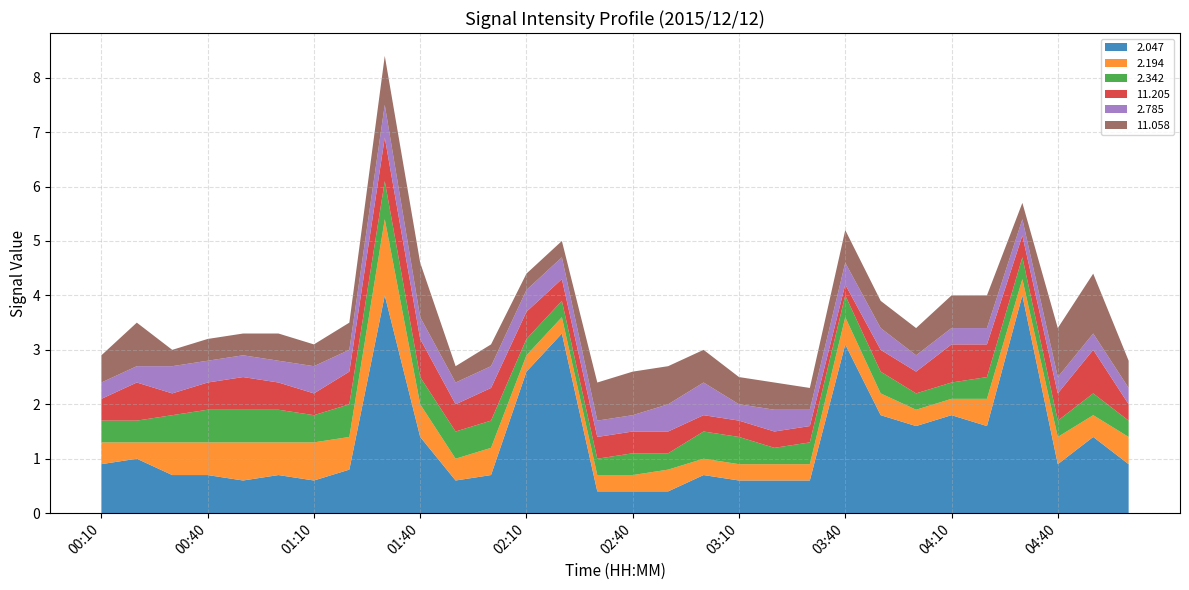

Reading right to left, list all the values displayed in this chart.

2.047: 05:00=0.9	04:50=1.4	04:40=0.9	04:30=4.0	04:20=1.6	04:10=1.8	04:00=1.6	03:50=1.8	03:40=3.1	03:30=0.6	03:20=0.6	03:10=0.6	03:00=0.7	02:50=0.4	02:40=0.4	02:30=0.4	02:20=3.3	02:10=2.6	02:00=0.7	01:50=0.6	01:40=1.4	01:30=4.0	01:20=0.8	01:10=0.6	01:00=0.7	00:50=0.6	00:40=0.7	00:30=0.7	00:20=1.0	00:10=0.9
2.194: 05:00=0.5	04:50=0.4	04:40=0.5	04:30=0.3	04:20=0.5	04:10=0.3	04:00=0.3	03:50=0.4	03:40=0.5	03:30=0.3	03:20=0.3	03:10=0.3	03:00=0.3	02:50=0.4	02:40=0.3	02:30=0.3	02:20=0.3	02:10=0.3	02:00=0.5	01:50=0.4	01:40=0.6	01:30=1.4	01:20=0.6	01:10=0.7	01:00=0.6	00:50=0.7	00:40=0.6	00:30=0.6	00:20=0.3	00:10=0.4
2.342: 05:00=0.3	04:50=0.4	04:40=0.3	04:30=0.4	04:20=0.4	04:10=0.3	04:00=0.3	03:50=0.4	03:40=0.4	03:30=0.4	03:20=0.3	03:10=0.5	03:00=0.5	02:50=0.3	02:40=0.4	02:30=0.3	02:20=0.3	02:10=0.3	02:00=0.5	01:50=0.5	01:40=0.5	01:30=0.7	01:20=0.6	01:10=0.5	01:00=0.6	00:50=0.6	00:40=0.6	00:30=0.5	00:20=0.4	00:10=0.4
11.205: 05:00=0.3	04:50=0.8	04:40=0.5	04:30=0.4	04:20=0.6	04:10=0.7	04:00=0.4	03:50=0.4	03:40=0.2	03:30=0.3	03:20=0.3	03:10=0.3	03:00=0.3	02:50=0.4	02:40=0.4	02:30=0.4	02:20=0.4	02:10=0.5	02:00=0.6	01:50=0.5	01:40=0.7	01:30=0.8	01:20=0.6	01:10=0.4	01:00=0.5	00:50=0.6	00:40=0.5	00:30=0.4	00:20=0.7	00:10=0.4
2.785: 05:00=0.3	04:50=0.3	04:40=0.3	04:30=0.3	04:20=0.3	04:10=0.3	04:00=0.3	03:50=0.4	03:40=0.4	03:30=0.3	03:20=0.4	03:10=0.3	03:00=0.6	02:50=0.5	02:40=0.3	02:30=0.3	02:20=0.4	02:10=0.4	02:00=0.4	01:50=0.4	01:40=0.4	01:30=0.6	01:20=0.4	01:10=0.5	01:00=0.4	00:50=0.4	00:40=0.4	00:30=0.5	00:20=0.3	00:10=0.3
11.058: 05:00=0.5	04:50=1.1	04:40=0.9	04:30=0.3	04:20=0.6	04:10=0.6	04:00=0.5	03:50=0.5	03:40=0.6	03:30=0.4	03:20=0.5	03:10=0.5	03:00=0.6	02:50=0.7	02:40=0.8	02:30=0.7	02:20=0.3	02:10=0.3	02:00=0.4	01:50=0.3	01:40=1.0	01:30=0.9	01:20=0.5	01:10=0.4	01:00=0.5	00:50=0.4	00:40=0.4	00:30=0.3	00:20=0.8	00:10=0.5